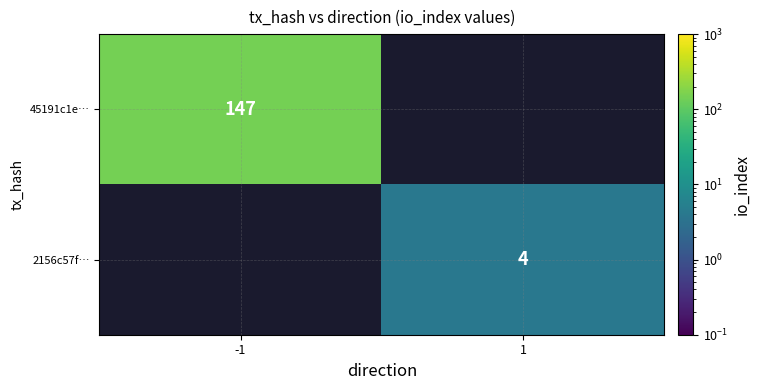

The 45191c1e… series shows 147 at -1. True or false?

True